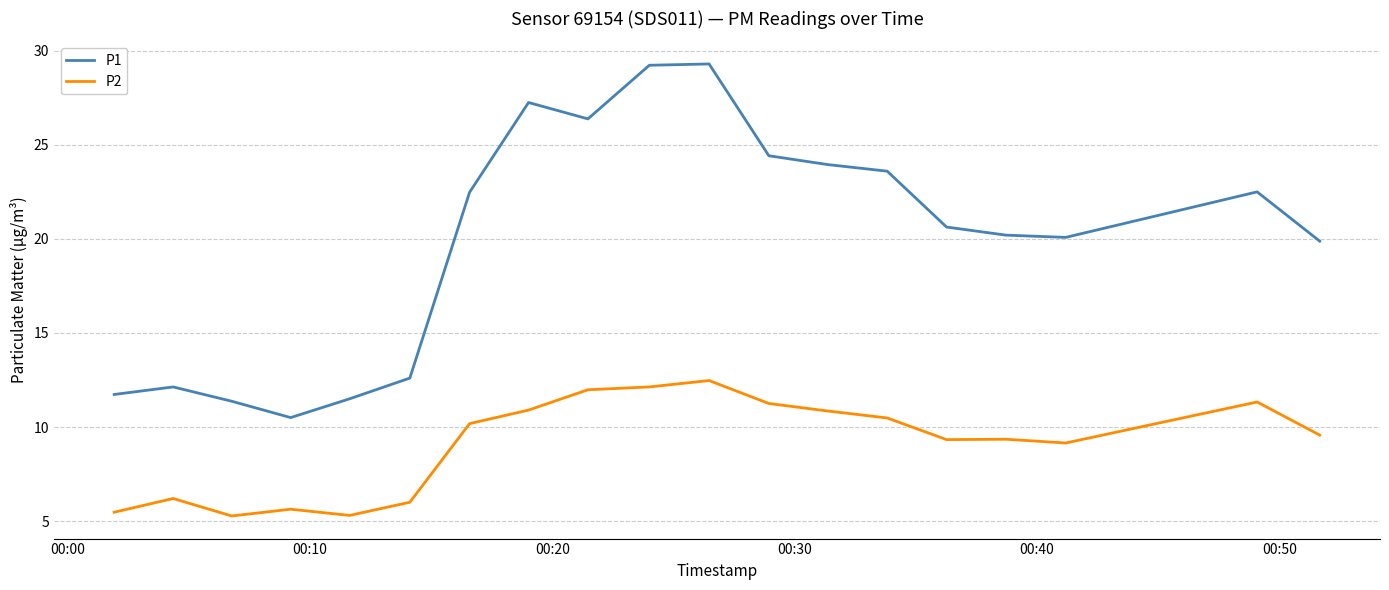

Which series has the largest range (max minus min)?

P1